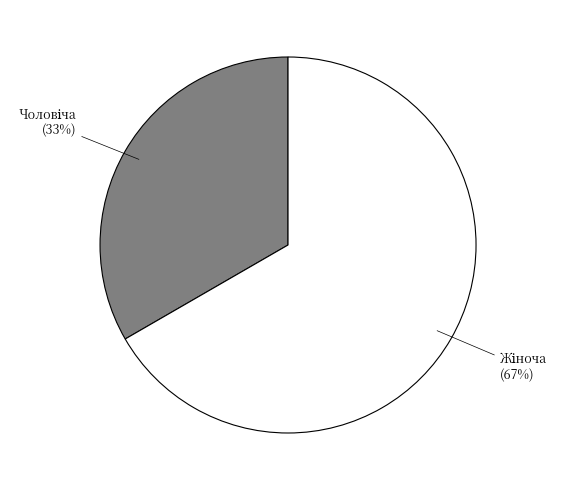

To the nearest percent, what is the average slice percentage?

50%